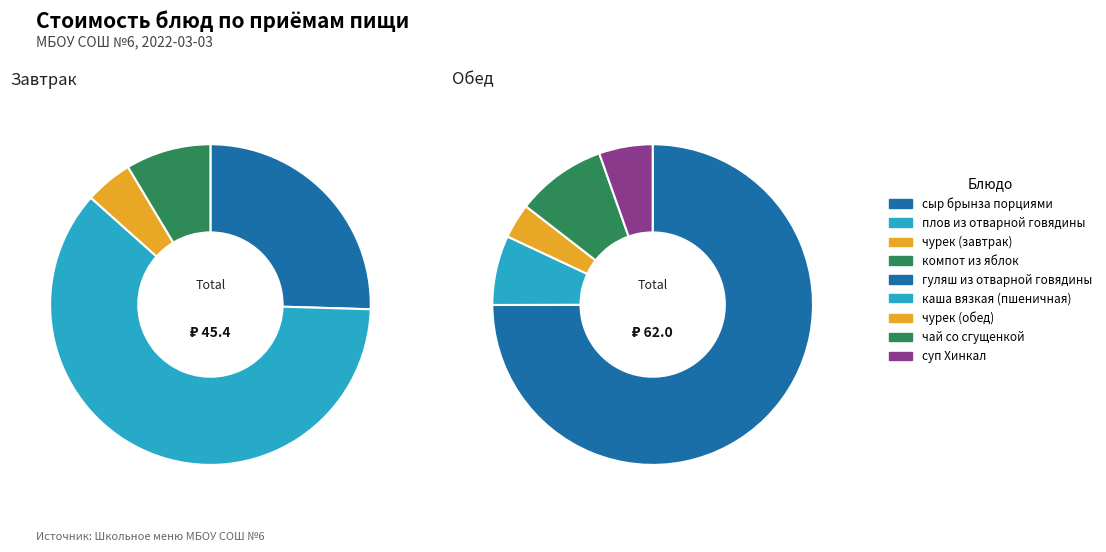

How many segments does this pie chart have?

9